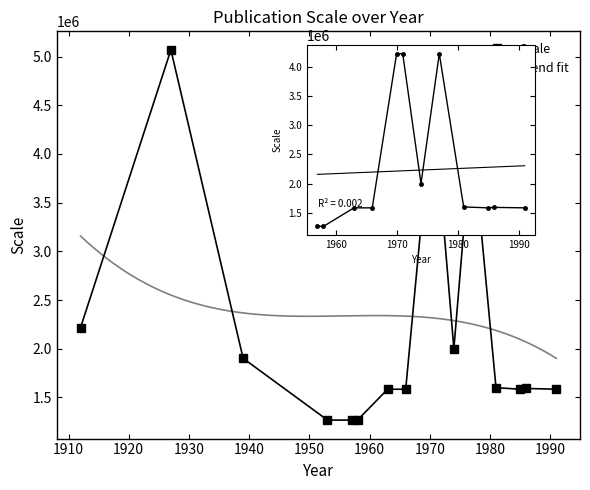

Is it true that the value at 1970 is 4224000?

True